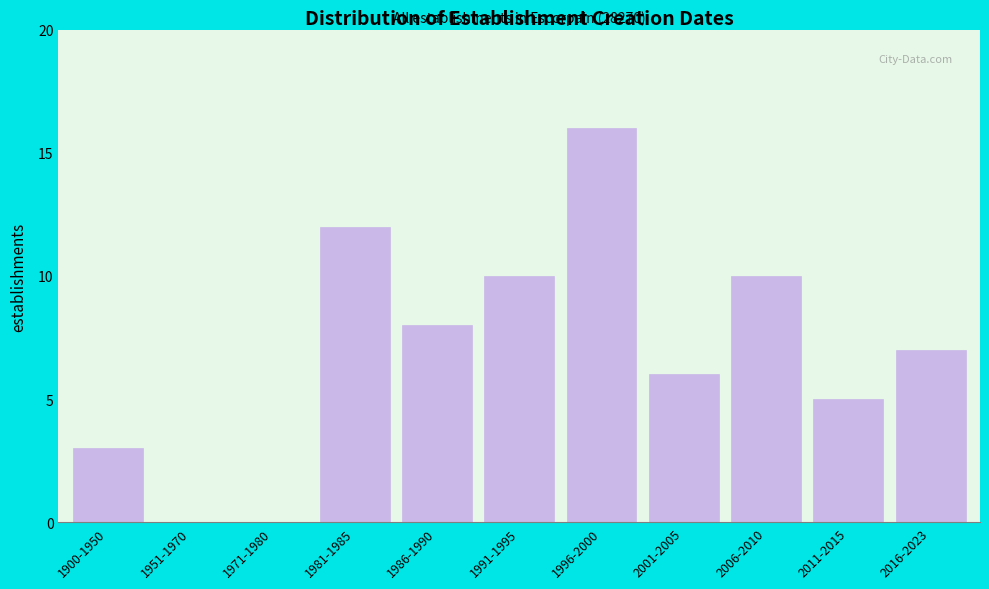

Reading left to right, extract all data points from this chart.

1900-1950=3	1951-1970=0	1971-1980=0	1981-1985=12	1986-1990=8	1991-1995=10	1996-2000=16	2001-2005=6	2006-2010=10	2011-2015=5	2016-2023=7